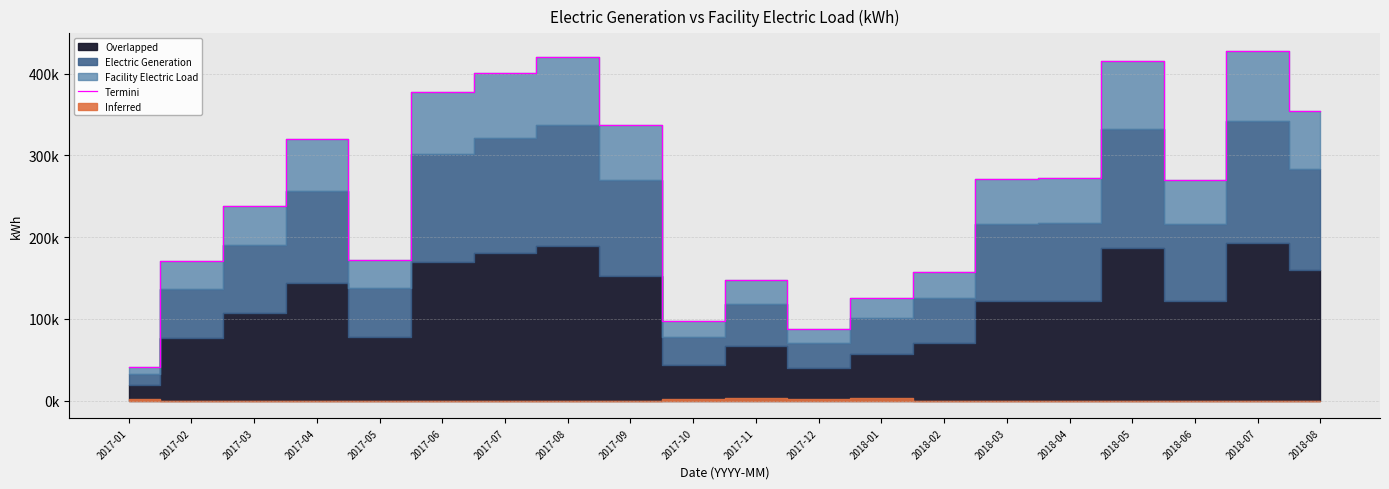

What is the change in value from 2017-04 to 2017-12?

-231929.0